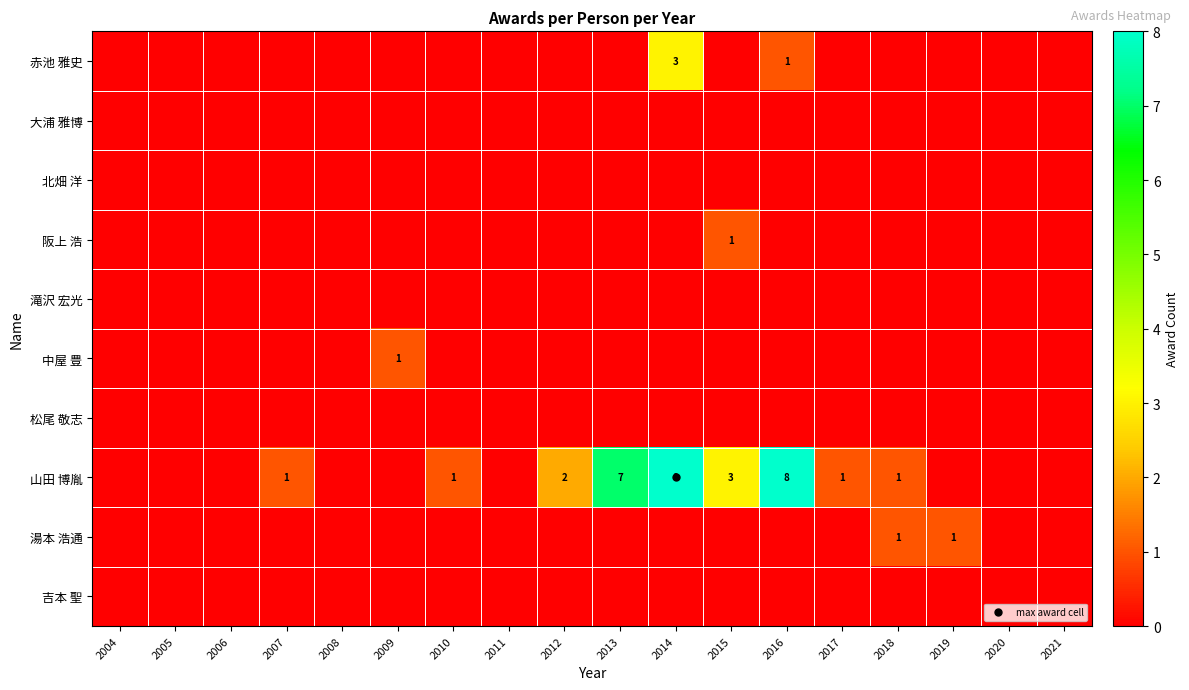

How many 阪上 浩 values are between 0 and 1?

18